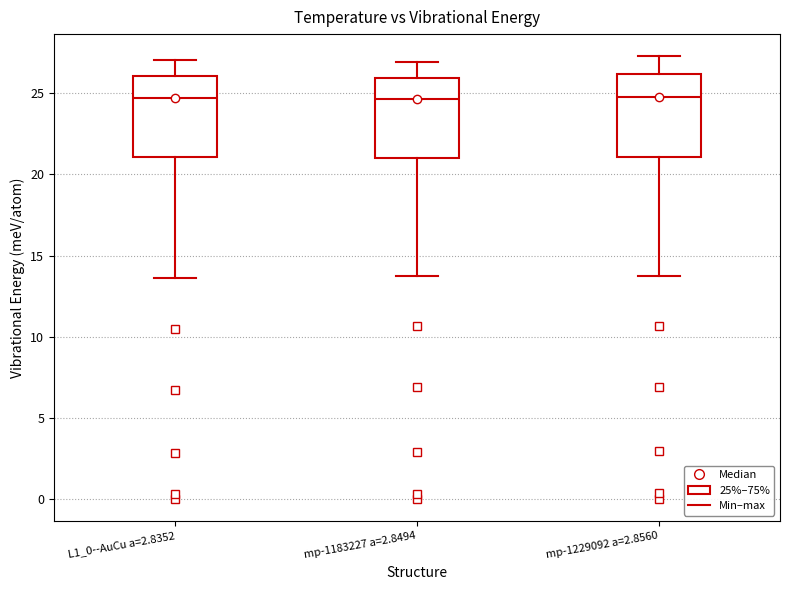

Reading left to right, transcribe this box plot: for each box, give where its median line is, the range the box spans, and where its two whiskers end, as read against the y-axis. The values are not printed on the chart, so give them approximately, as read against the axis.

L1_0--AuCu a=2.8352: median 24.5, box 21.0 to 26.0, whiskers 13.5 to 27.0
mp-1183227 a=2.8494: median 24.5, box 21.0 to 26.0, whiskers 13.5 to 27.0
mp-1229092 a=2.8560: median 25.0, box 21.0 to 26.0, whiskers 14.0 to 27.5